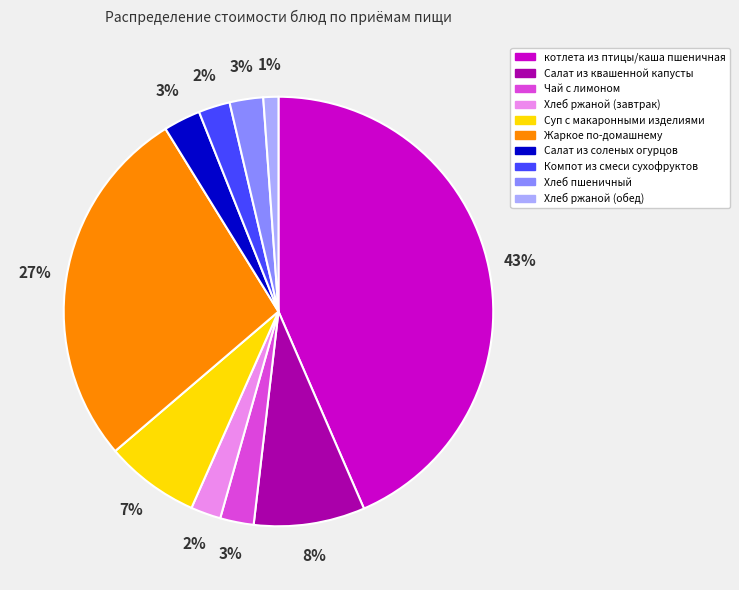

The Компот из смеси сухофруктов slice represents 11% of the pie. True or false?

False